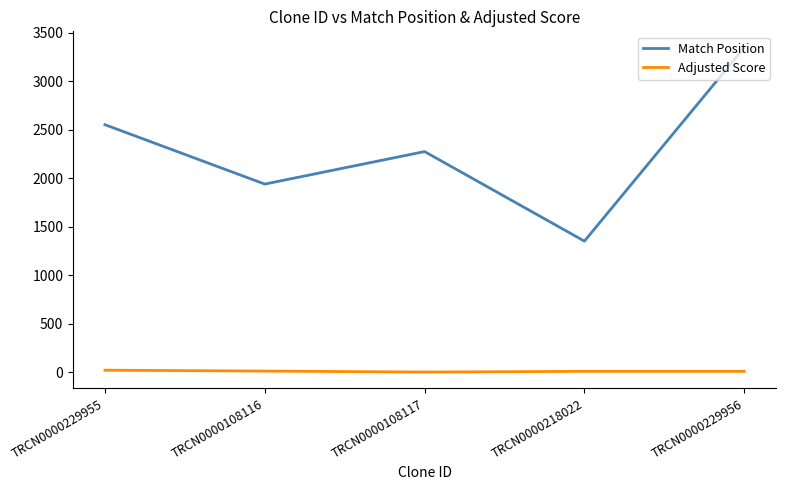

What is the difference between the second highest and minimum values in the Adjusted Score series?

10.2